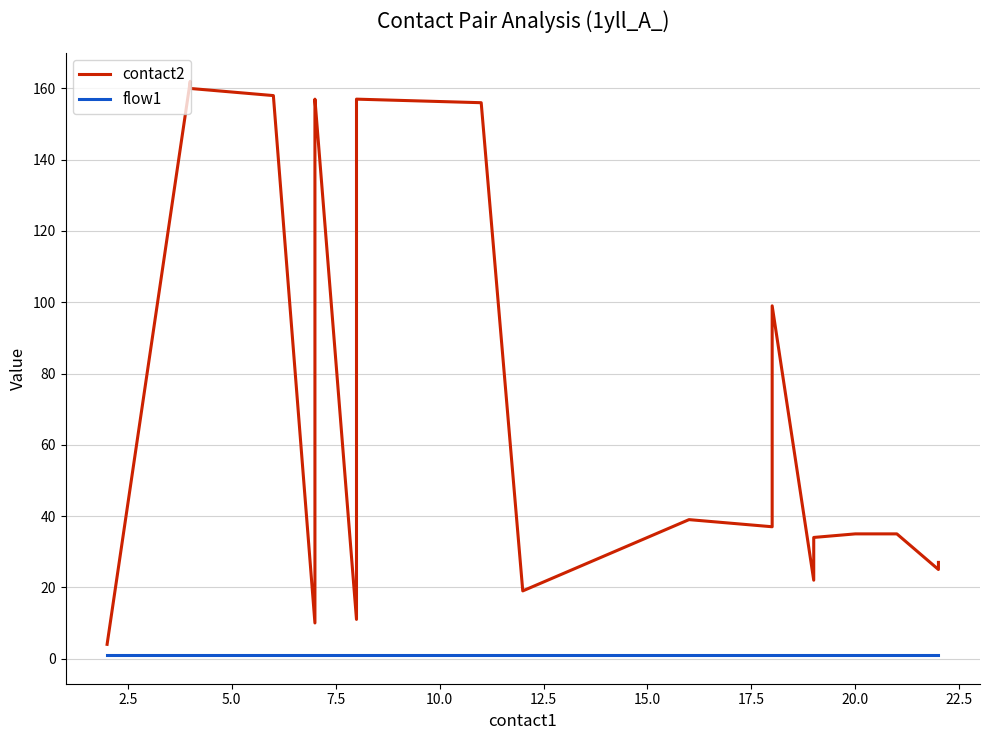

List the series in order of their peak value, highest first.

contact2, flow1